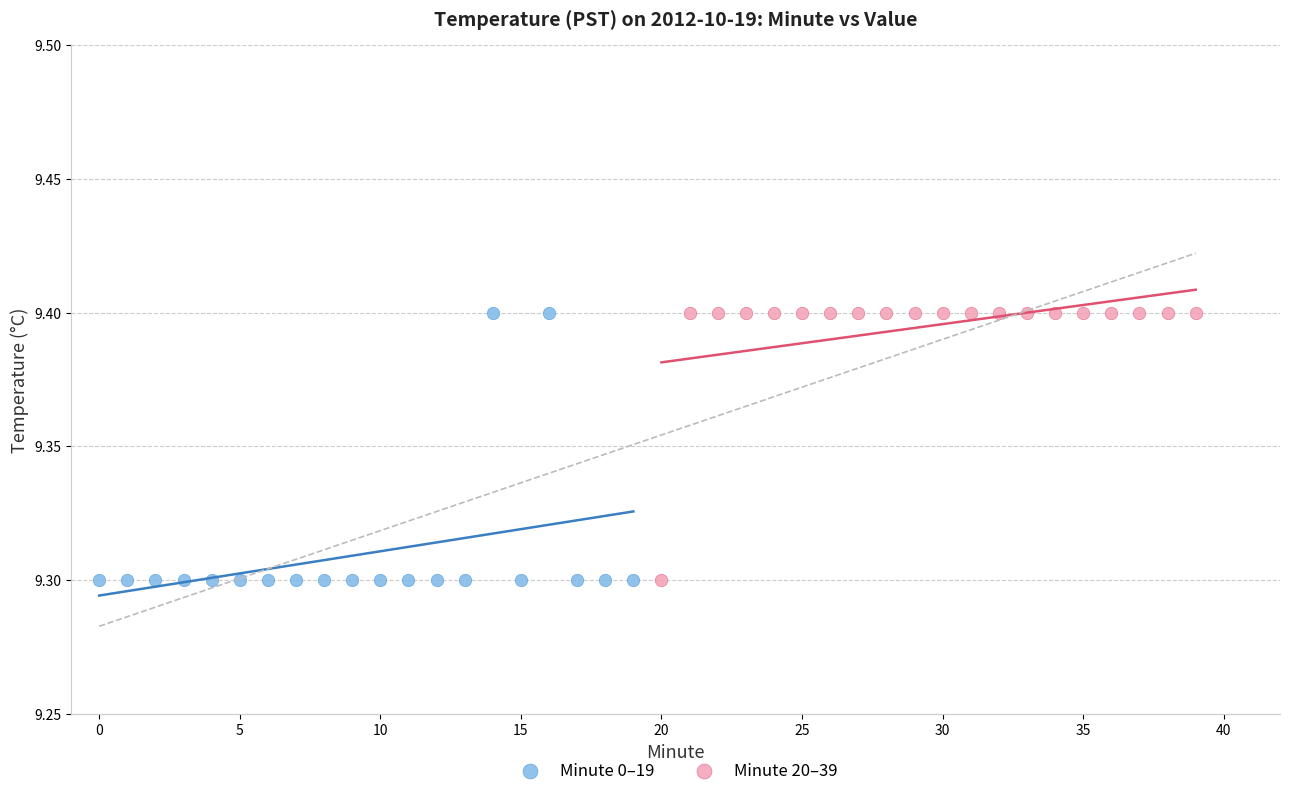

What are all the series names shown in the legend?

Minute 0–19, Minute 20–39